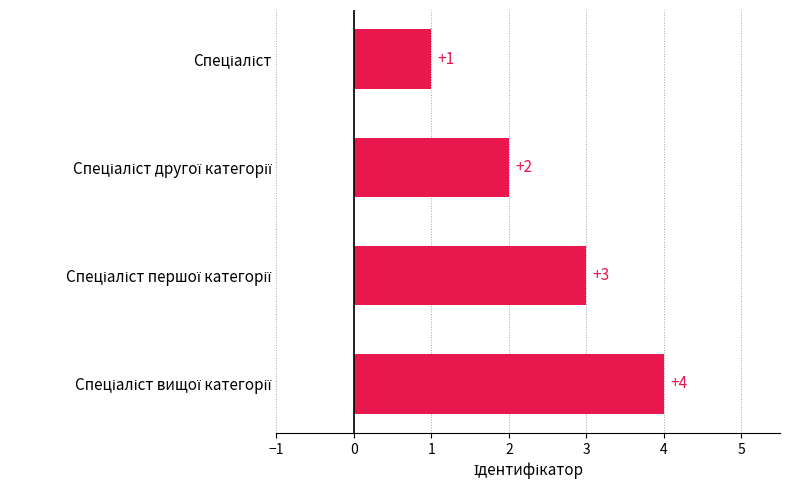

How many distinct data groups are displayed?

1